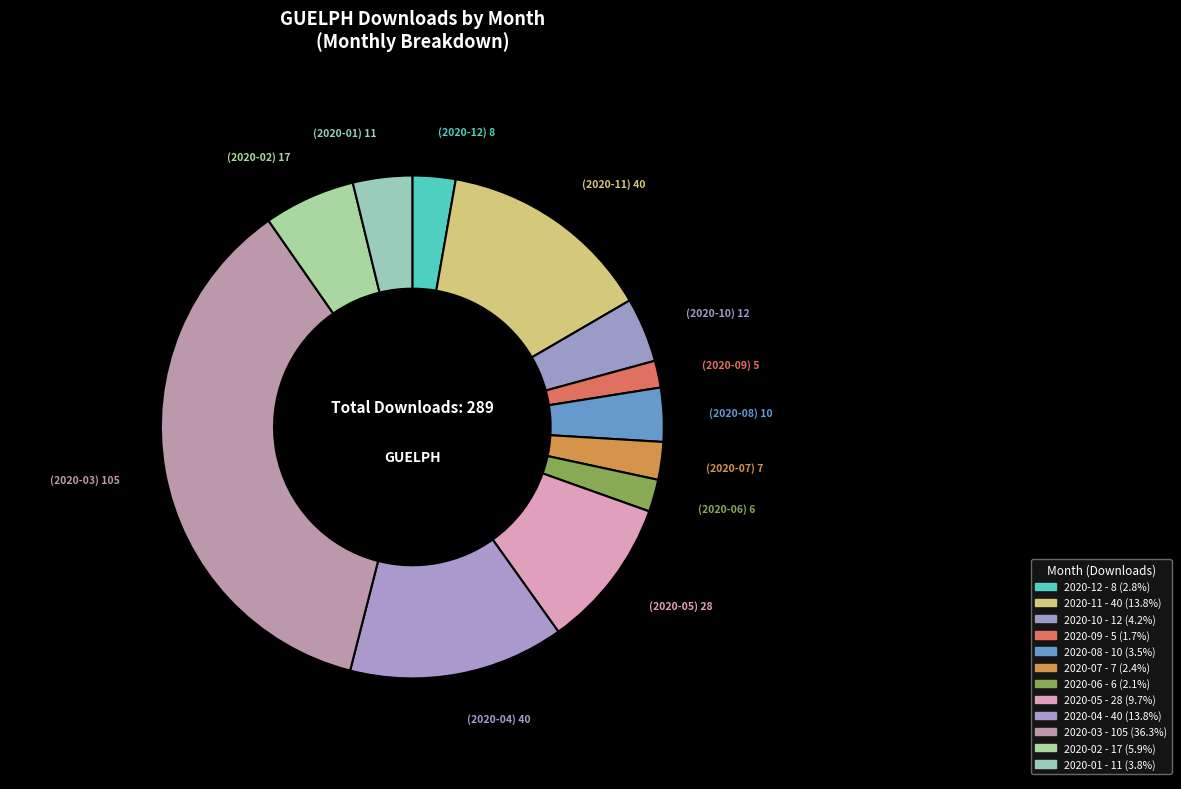

Does any single category account for the majority?

No